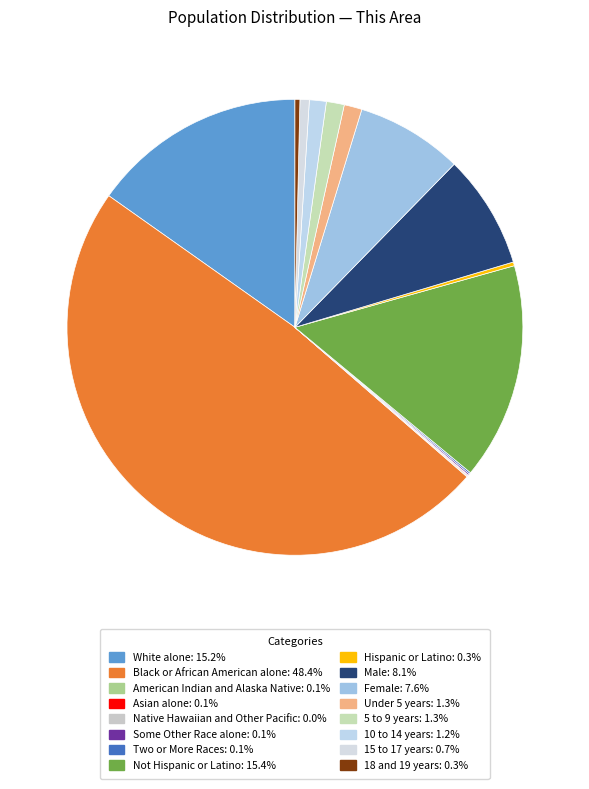

To the nearest percent, what portion does Female represent?

8%